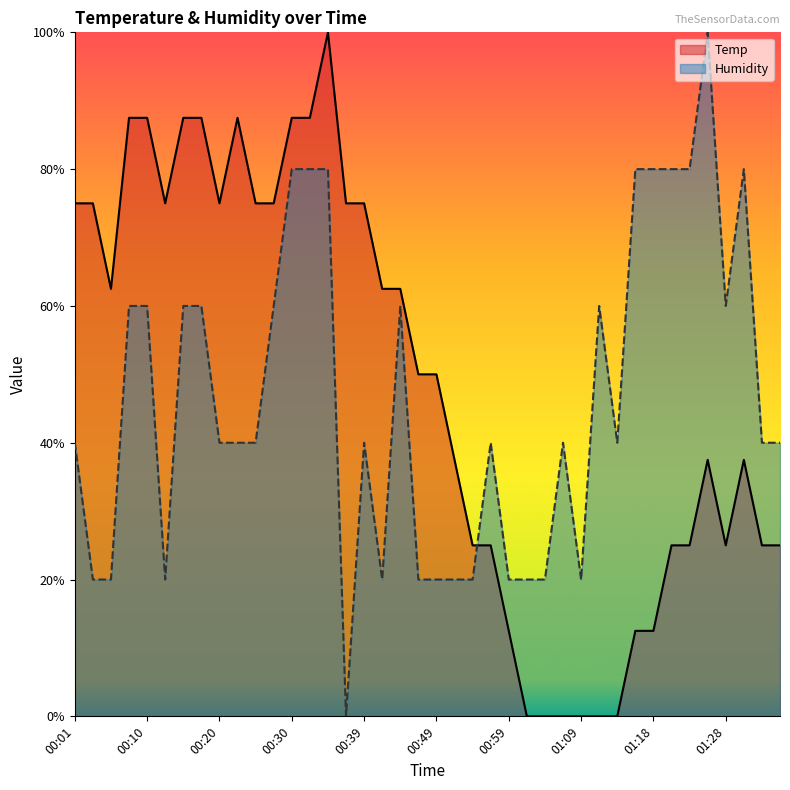

What is the spread (max minus min) of values at 01:31?

42.5